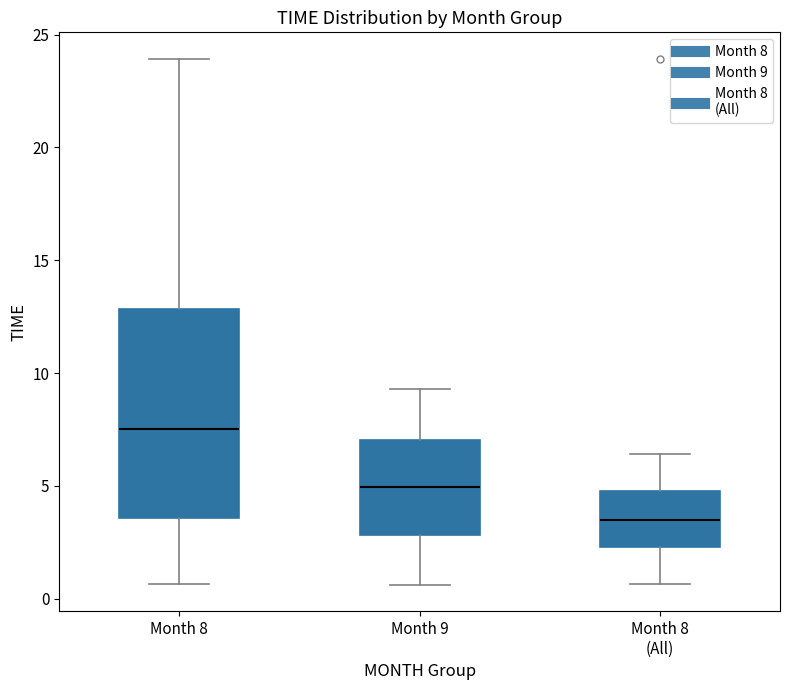

Which box is the tallest, from its lower edge to its upper edge?

Month 8